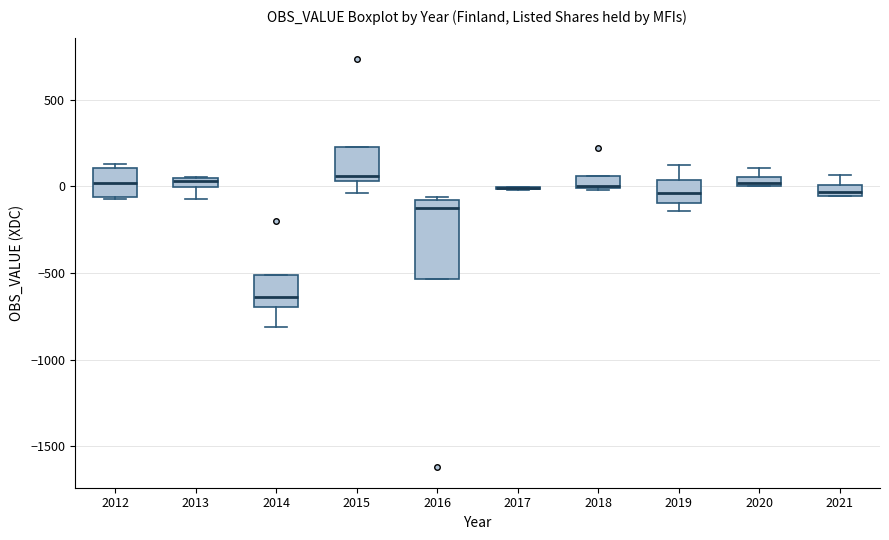

Which box is the tallest, from its lower edge to its upper edge?

2016